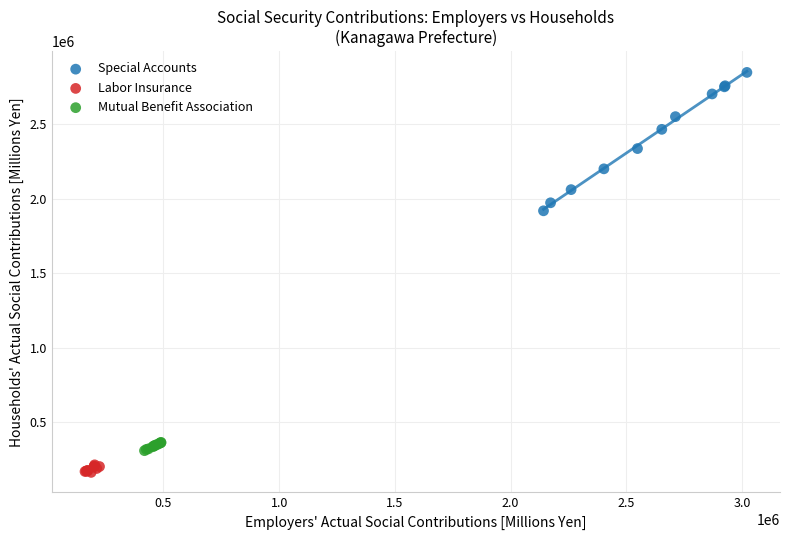

Which series contains the lowest Y value?

Labor Insurance